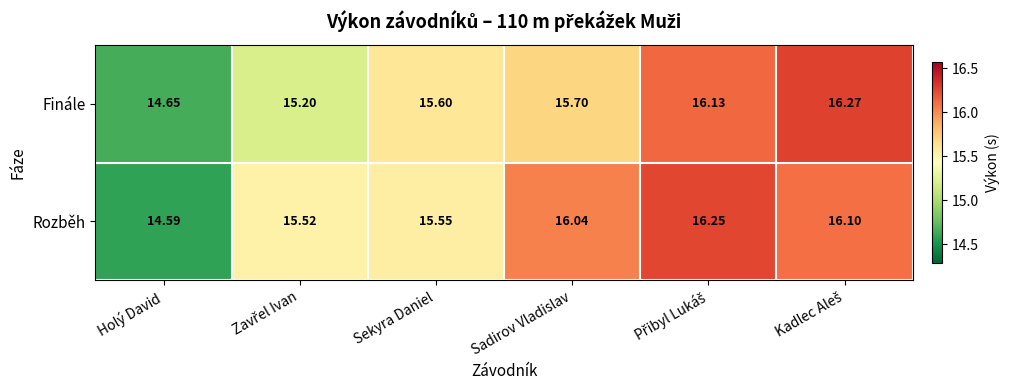

Which series has the largest range (max minus min)?

Rozběh